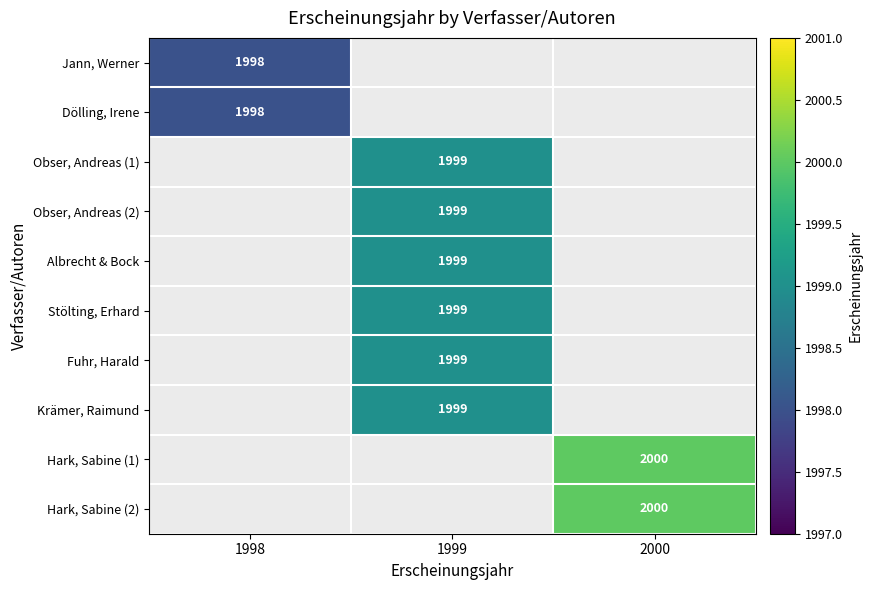

The Fuhr, Harald series shows 2954 at 1999. True or false?

False